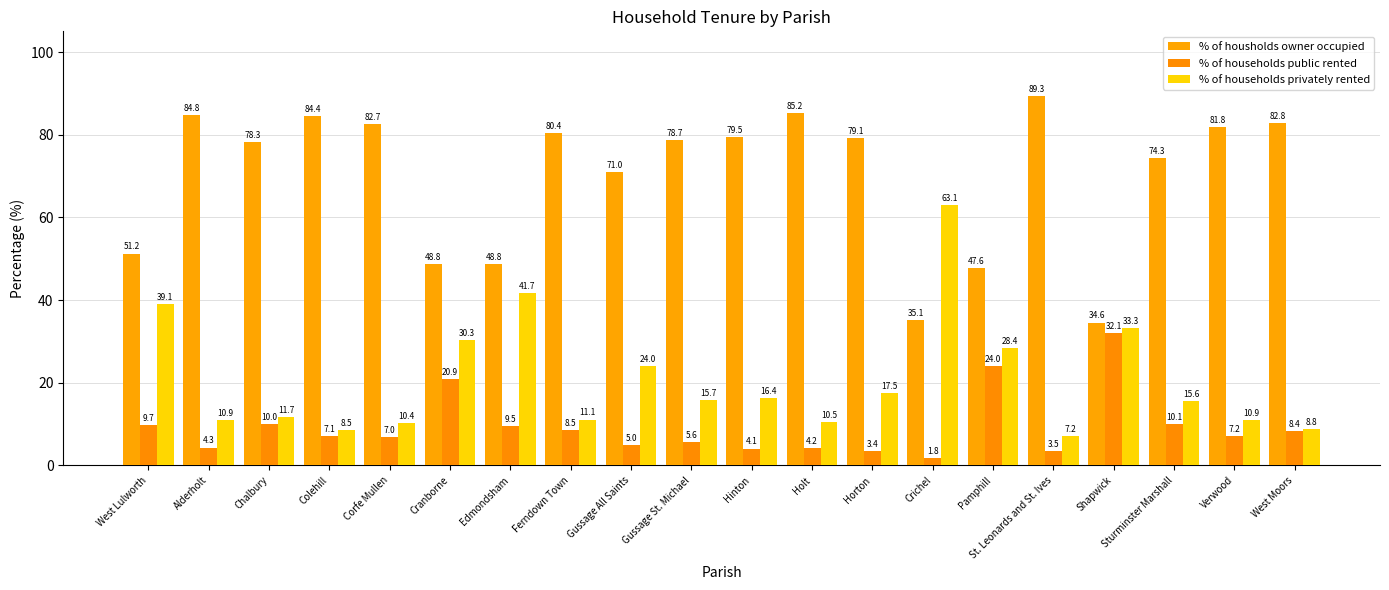

The value of % of housholds owner occupied at Holt is 85.2. True or false?

True